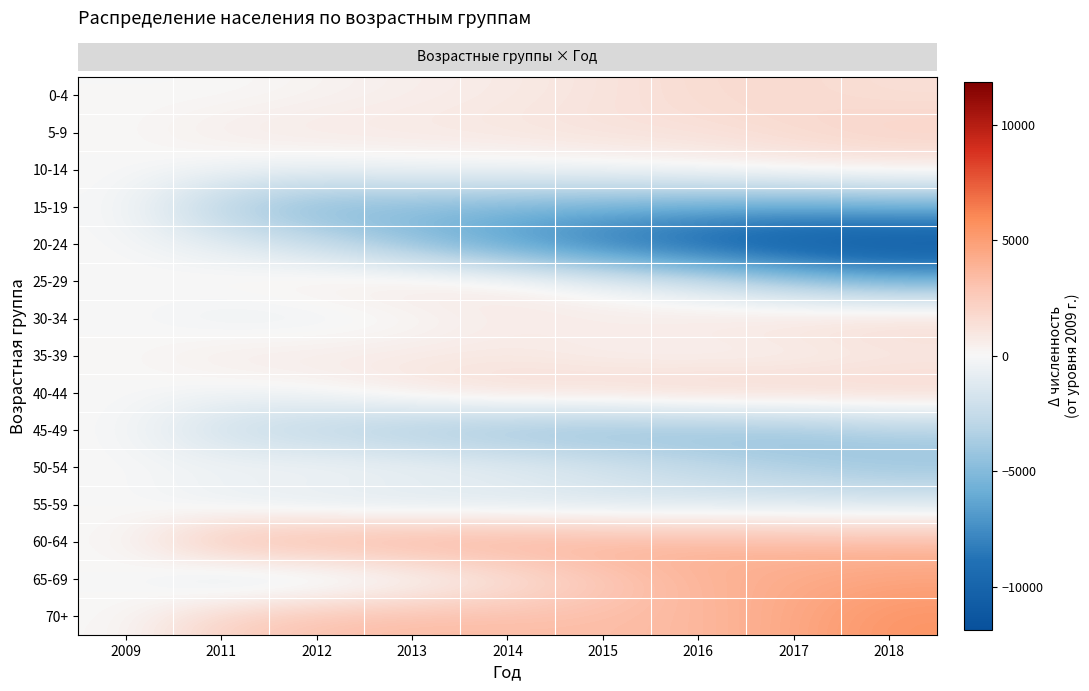

What is the total value across all series at 2014?

-5315